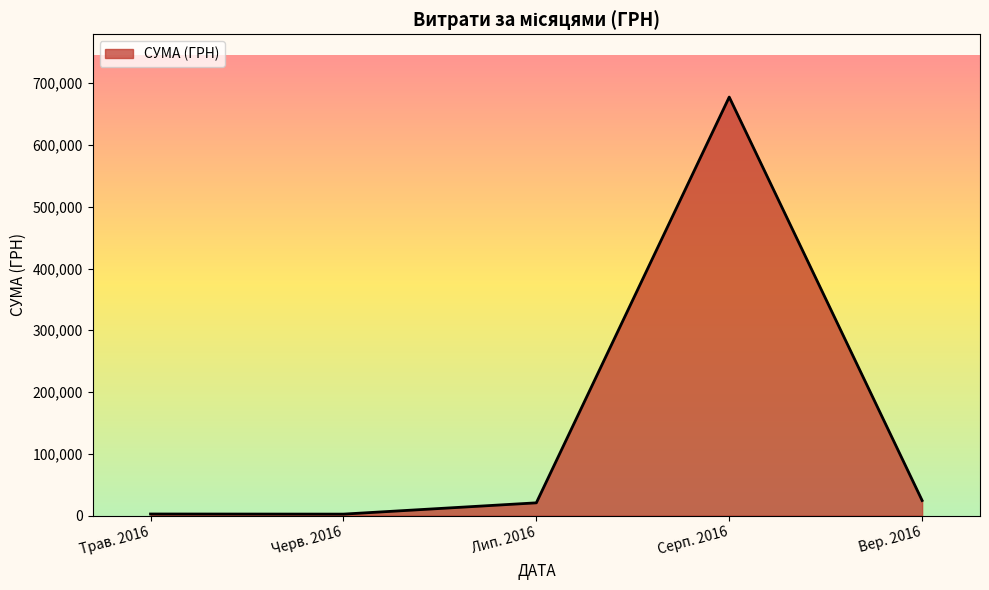

What is the difference between the maximum and minimum values?

675065.8